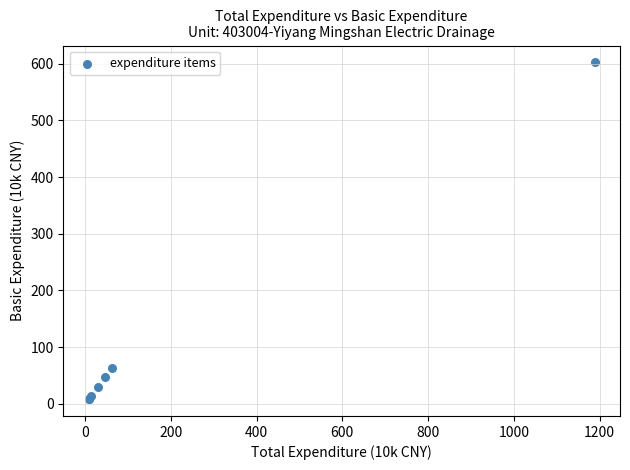

What Y value in the scatter plot is closest to 305?

62.5